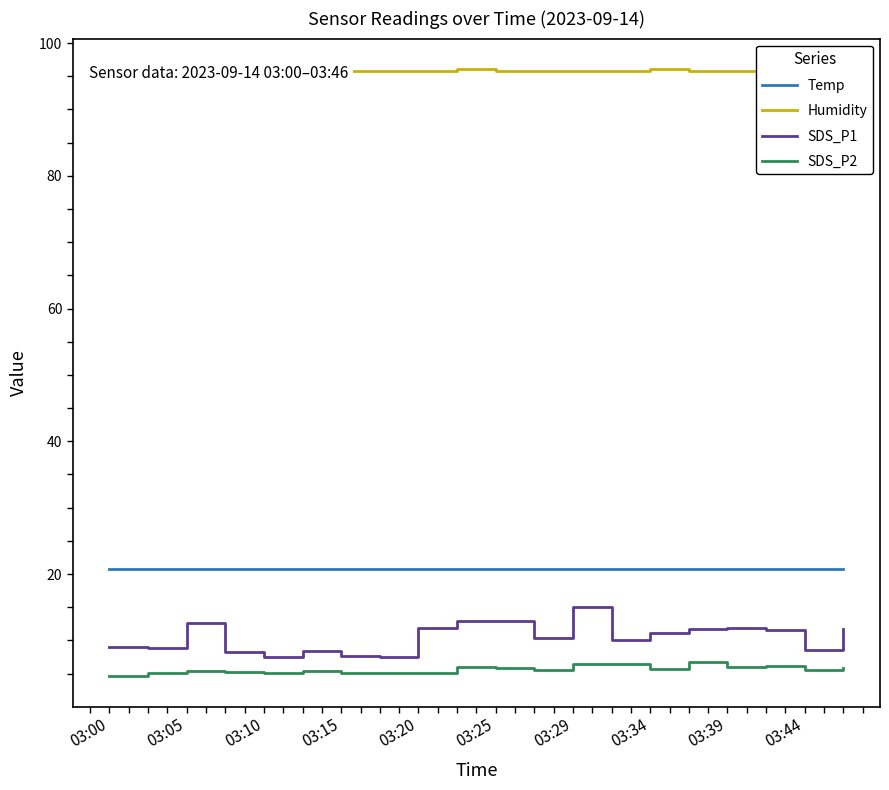

At how many categories does at least one series exceed 89?

20